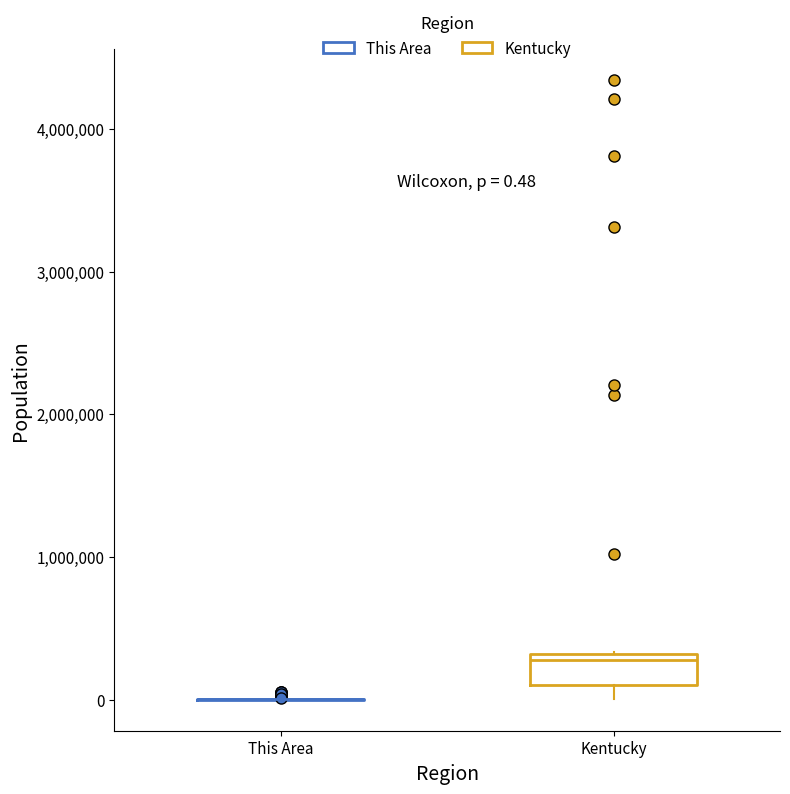

Comparing the boxes themselves (not the whiskers), which one is the tallest?

Kentucky